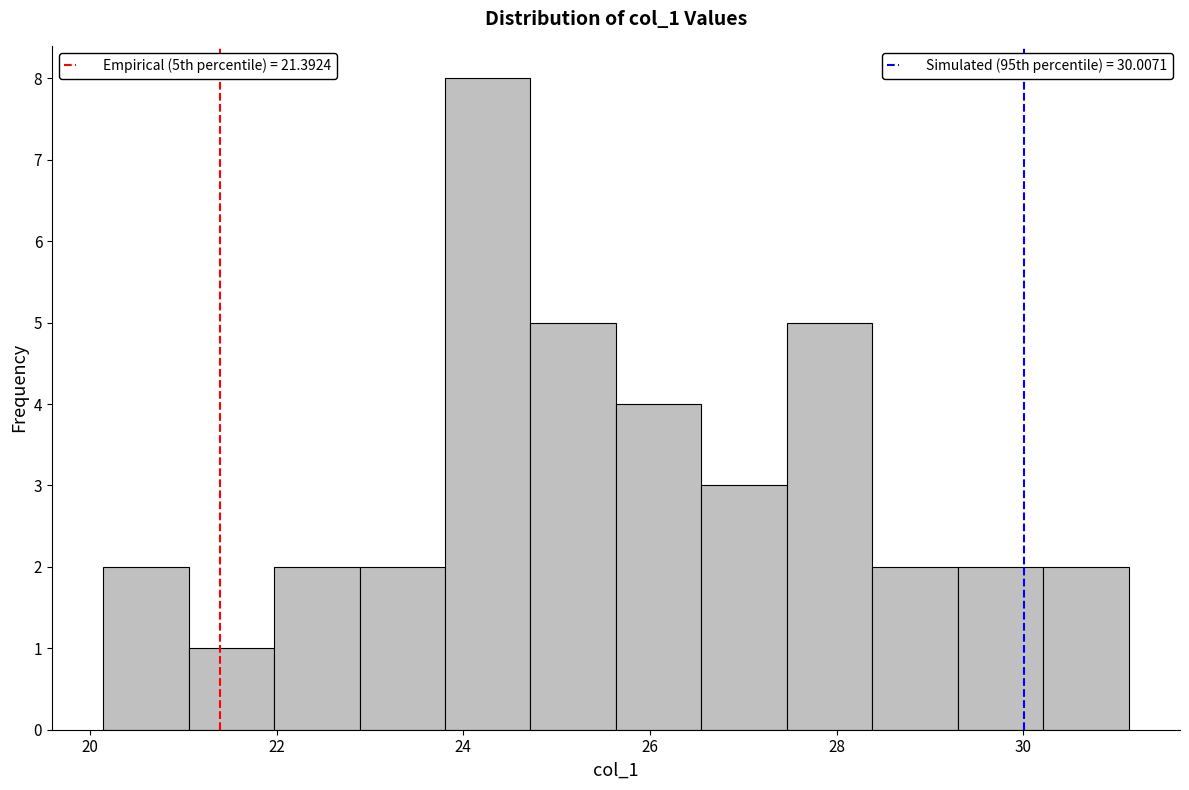

Which range on the x-axis has the tallest bar?

23.8 to 24.8